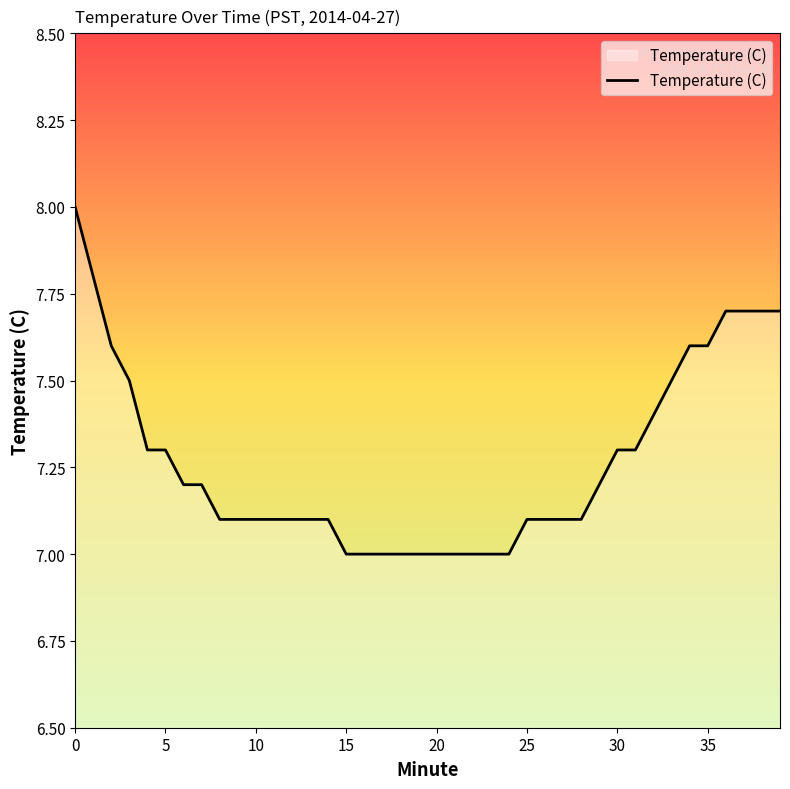

What is the smallest value displayed?

7.0